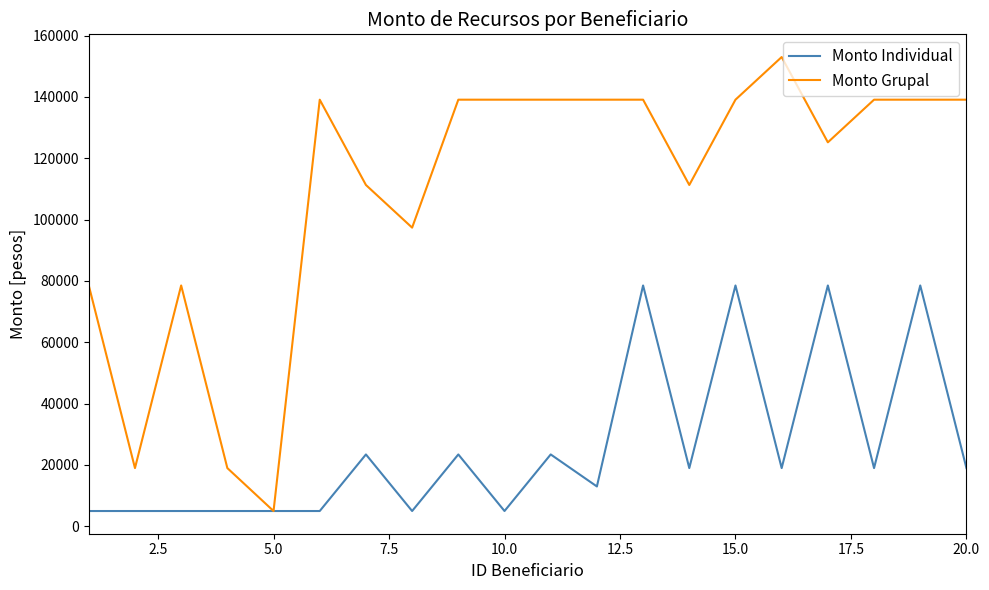

Which series has the largest total across all categories?

Monto Grupal